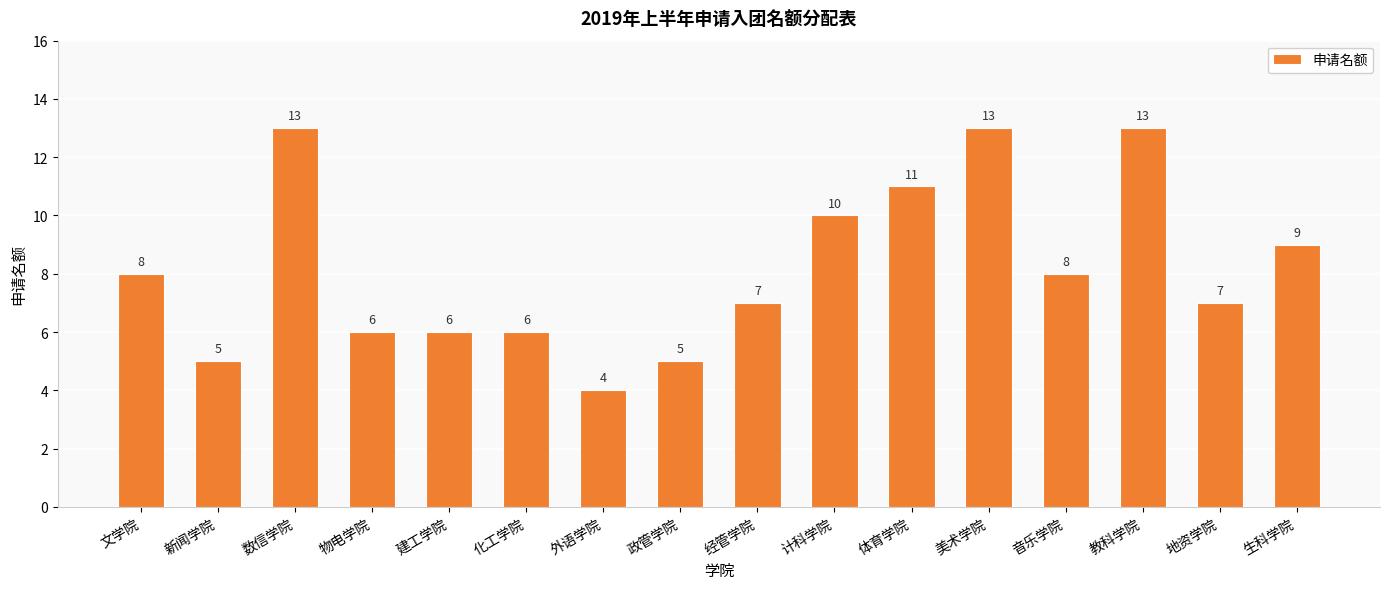

What is the greatest value displayed?

13